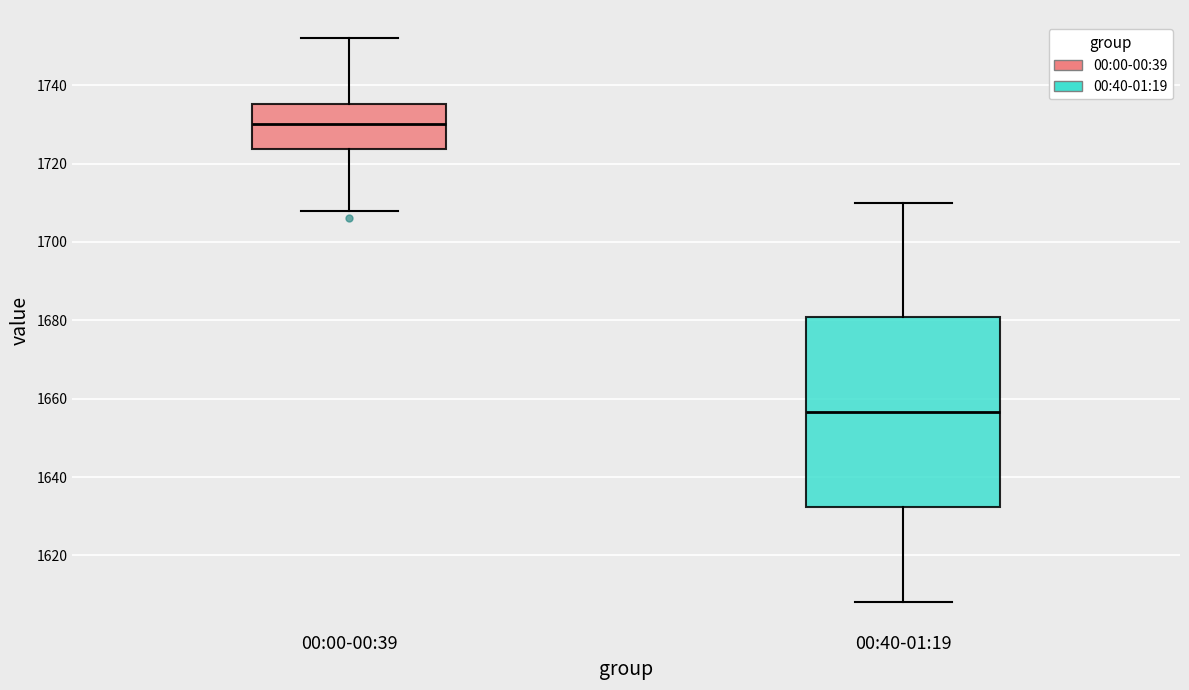

Reading left to right, transcribe this box plot: for each box, give where its median line is, the range the box spans, and where its two whiskers end, as read against the y-axis. The values are not printed on the chart, so give them approximately, as read against the axis.

00:00-00:39: median 1730, box 1724 to 1736, whiskers 1708 to 1752
00:40-01:19: median 1656, box 1632 to 1680, whiskers 1608 to 1710